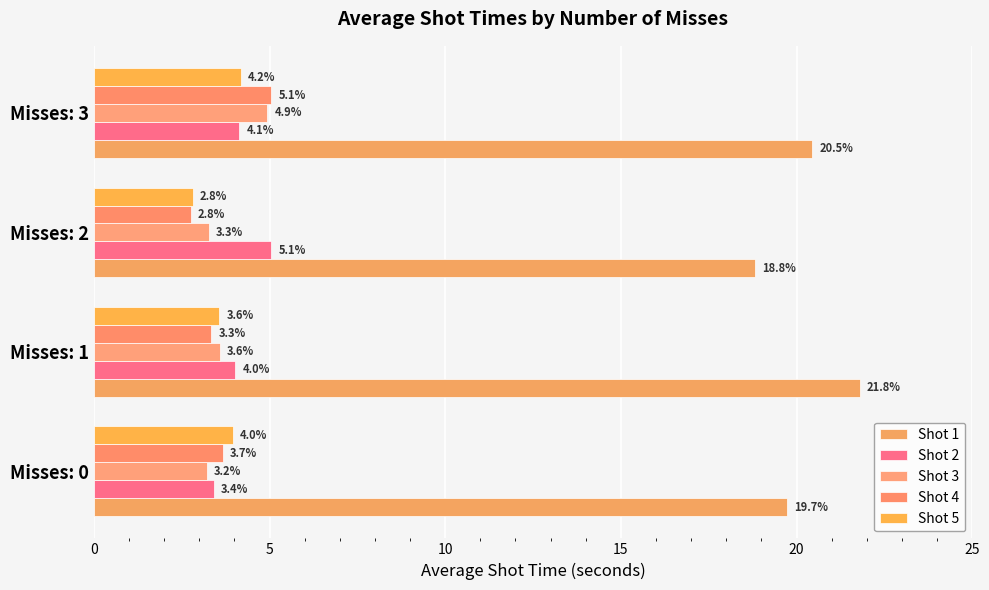

What is the minimum value shown in the chart?

2.8